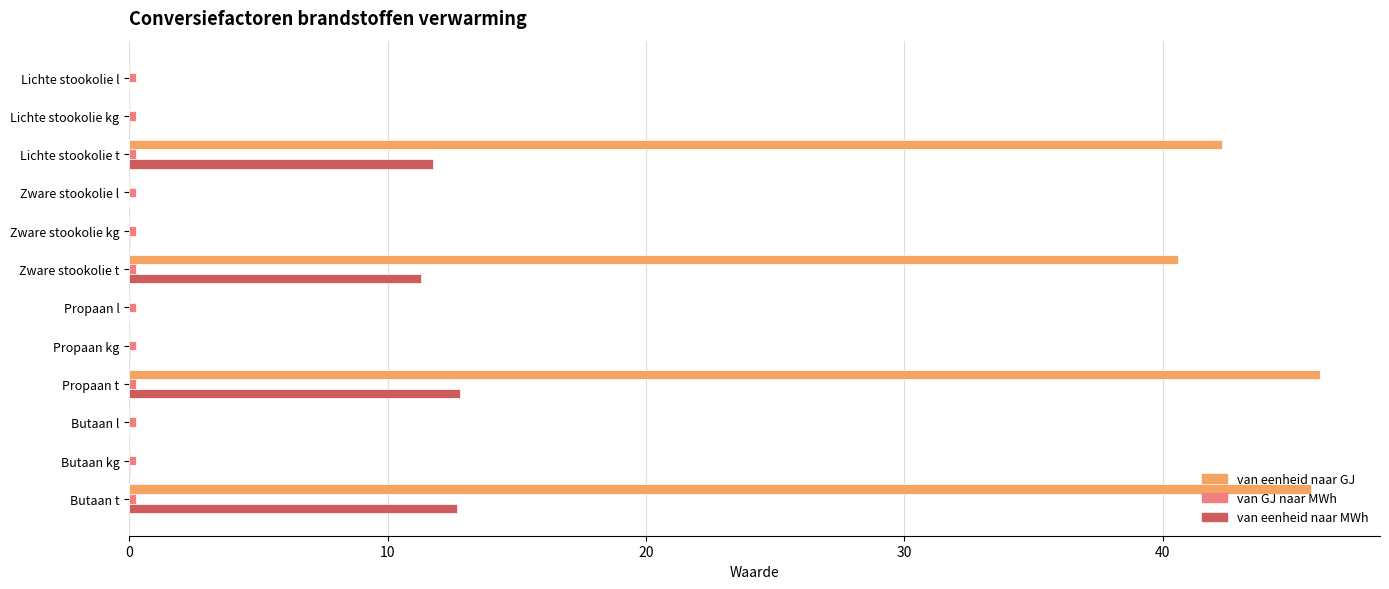

Which series has the largest range (max minus min)?

van eenheid naar GJ